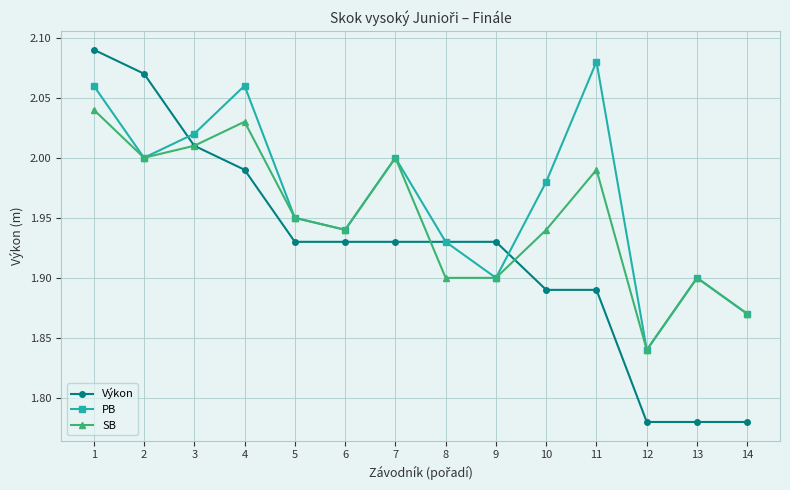

True or false: PB and Výkon cross at least once.

True